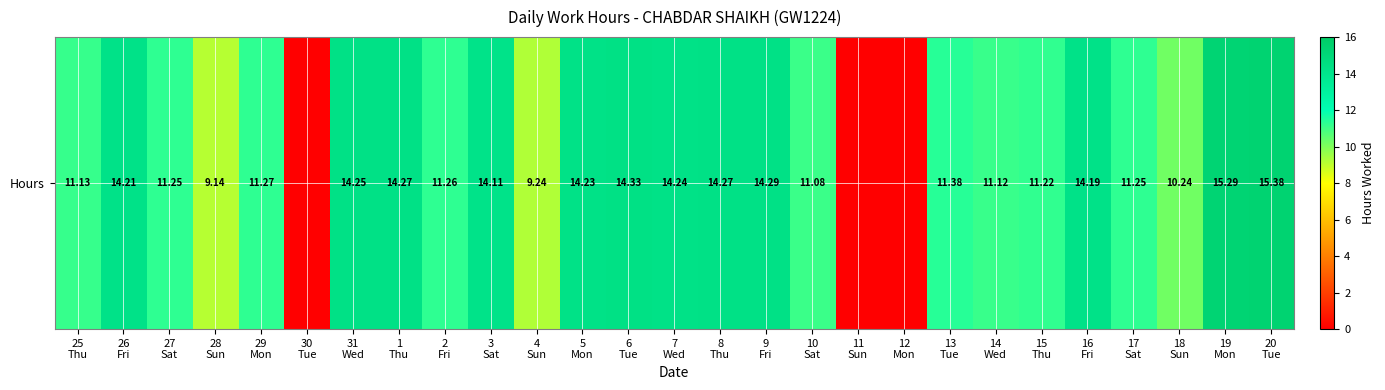

What value does the data have at 3
Sat?

14.1